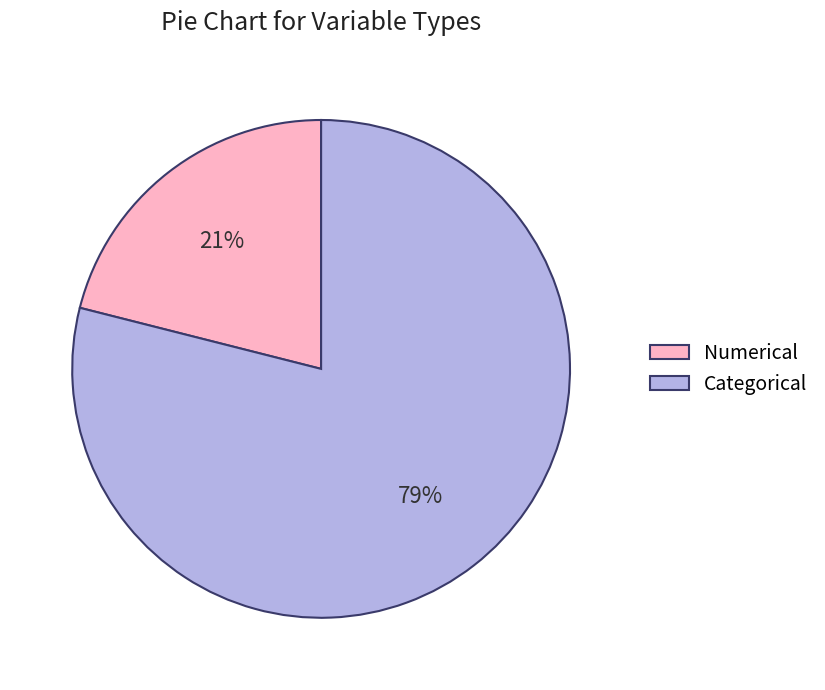

Approximately how many times larger is the value at Numerical compared to Categorical?

0.3